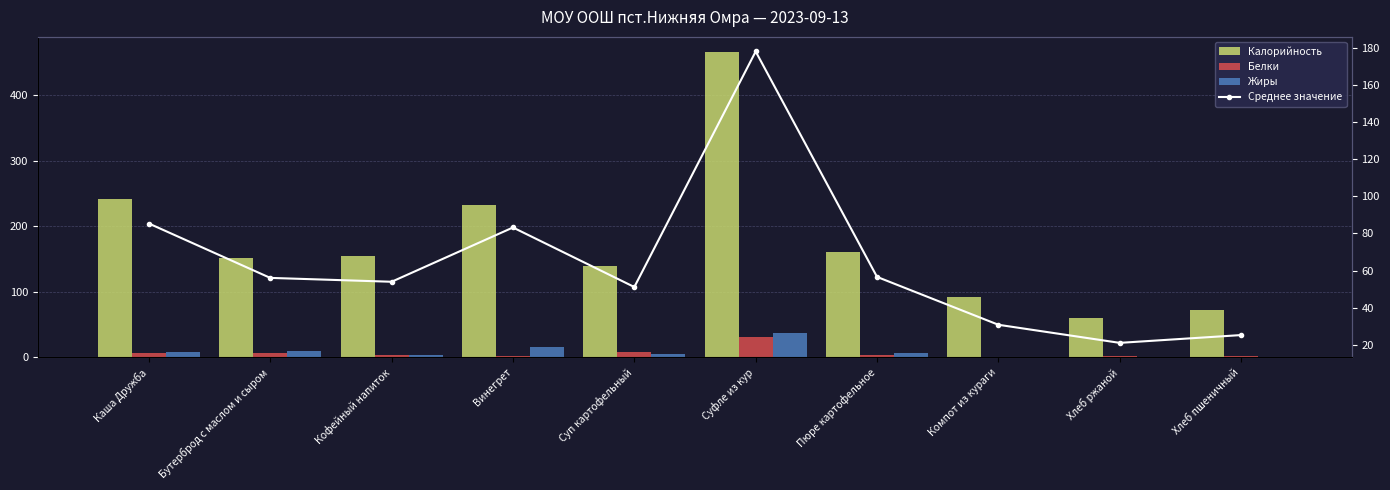

How many data points does each series have?

10